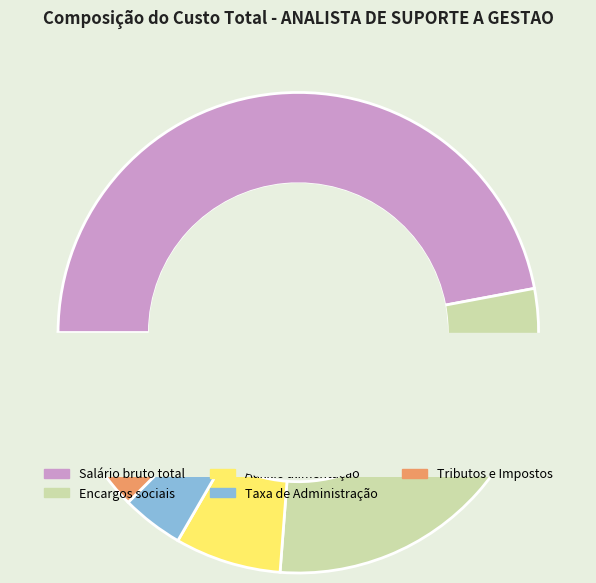

Which category has the smallest portion of the pie?

Taxa de Administração